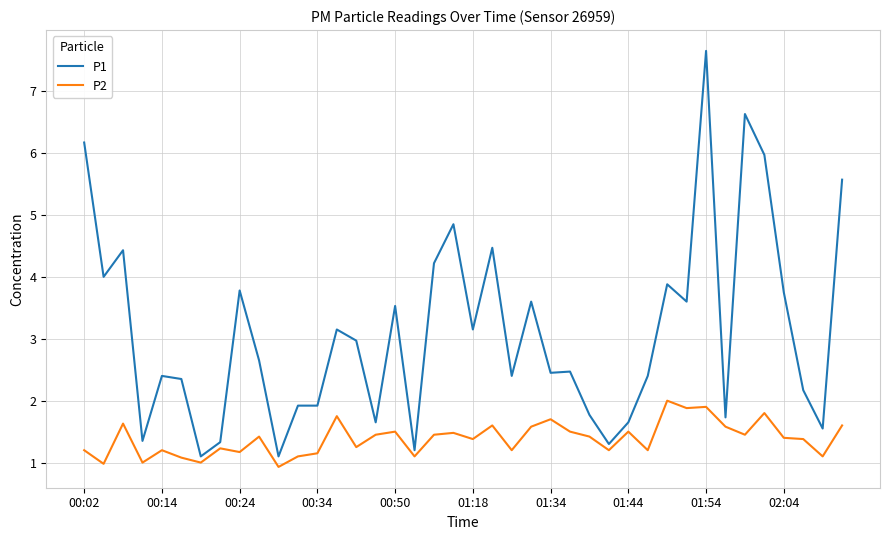

Rank the series by their maximum value, from lowest to highest.

P2, P1